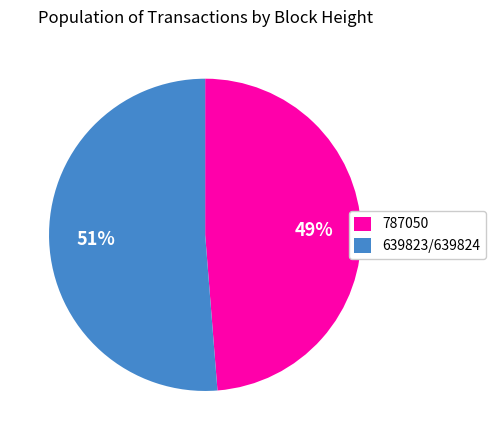

True or false: 787050 accounts for 56% of the total.

False